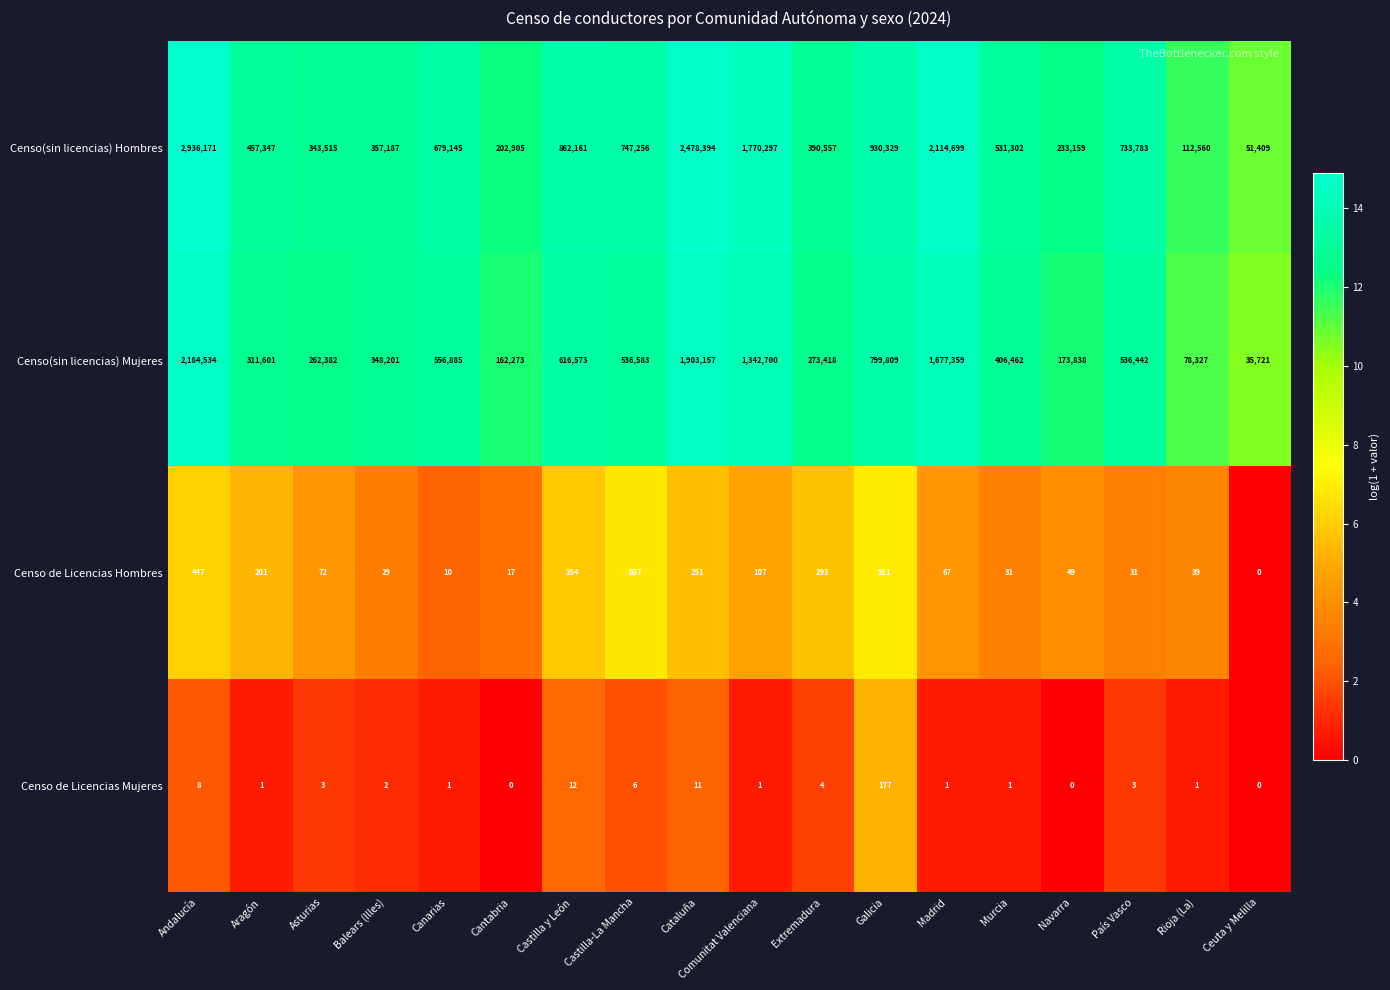

At Murcia, list the series in order from largest to smallest.

Censo(sin licencias) Hombres, Censo(sin licencias) Mujeres, Censo de Licencias Hombres, Censo de Licencias Mujeres